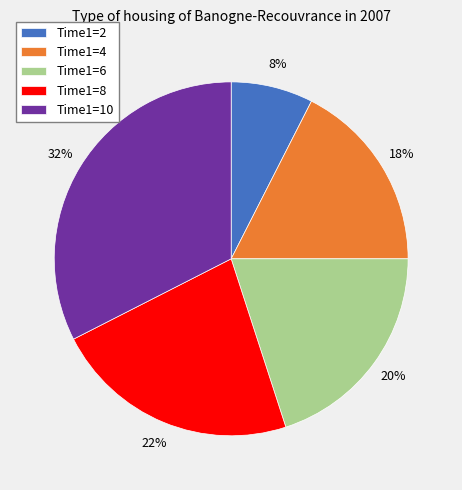

Is it true that Time1=8 is 31% of the pie?

False